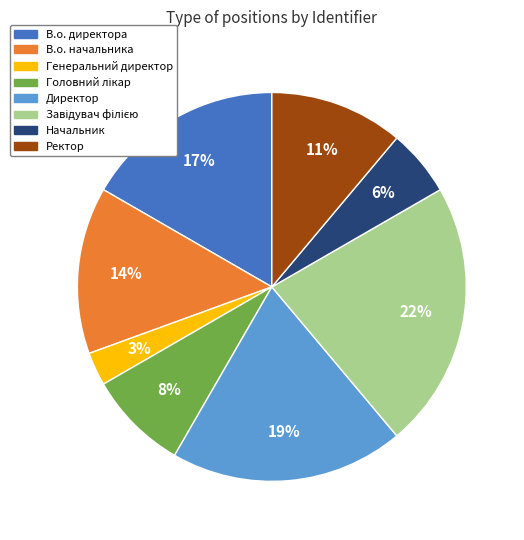

True or false: Начальник accounts for 1% of the total.

False